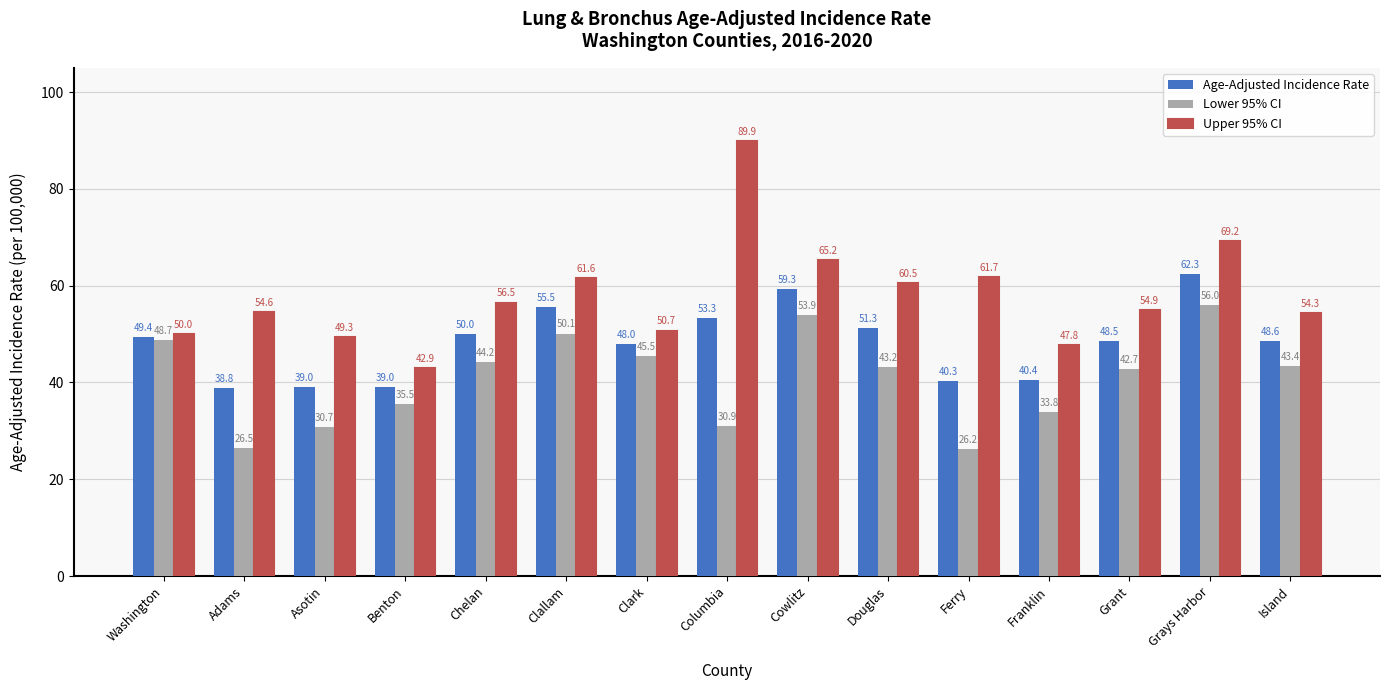

Which category has the lowest value in the Age-Adjusted Incidence Rate series?

Adams